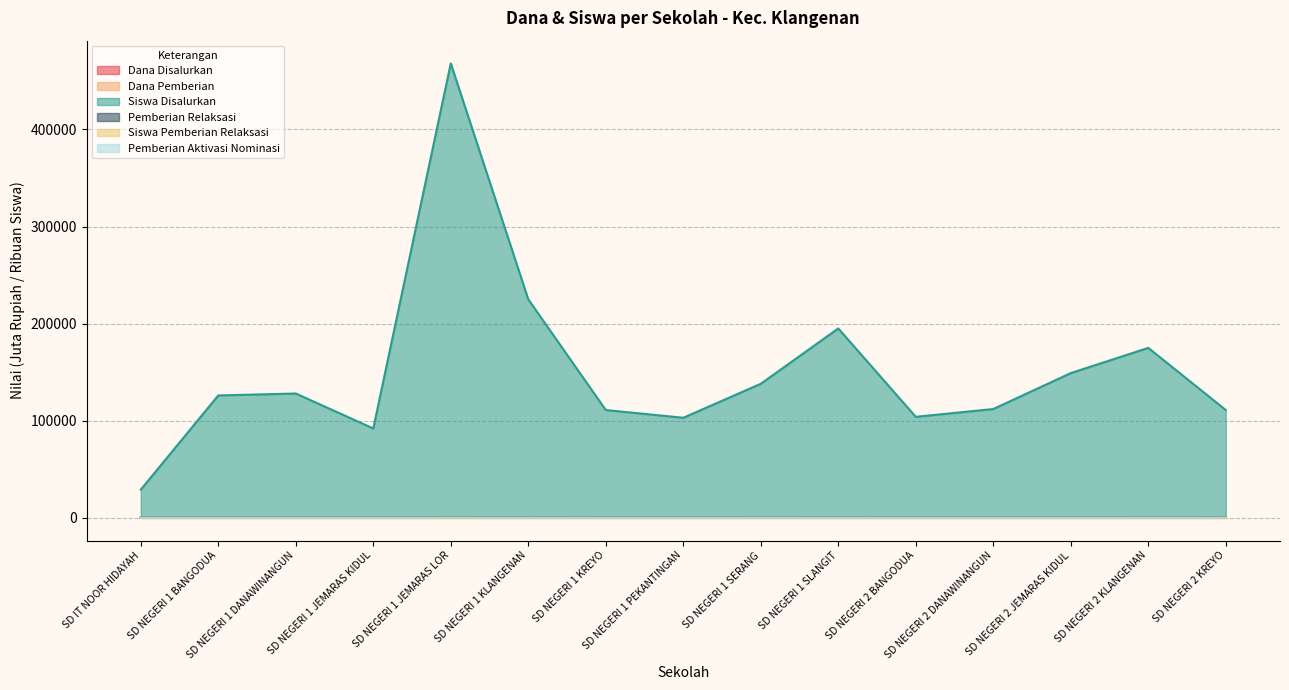

The Siswa Pemberian Relaksasi series shows 0.0 at SD NEGERI 1 PEKANTINGAN. True or false?

True